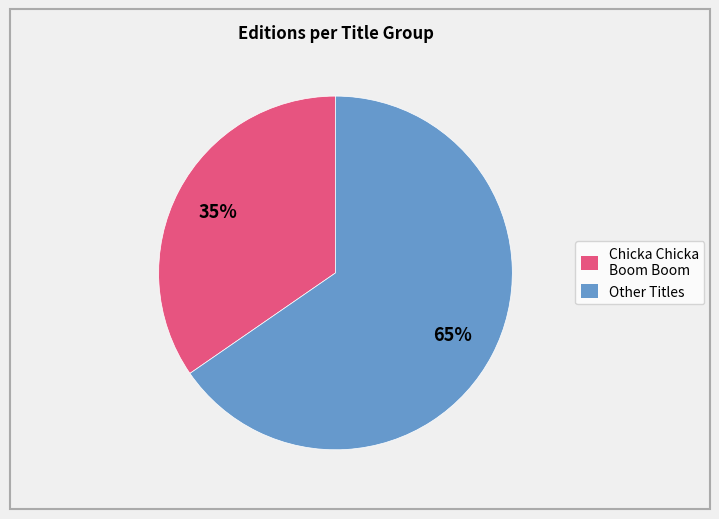

To the nearest percent, what is the average slice percentage?

50%